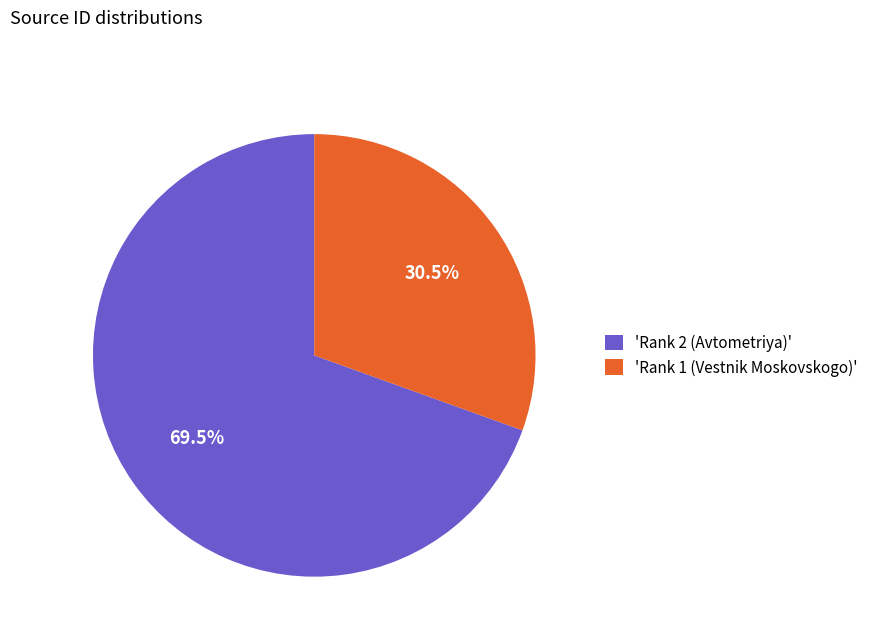

Which category has the biggest portion of the pie?

'Rank 2 (Avtometriya)'